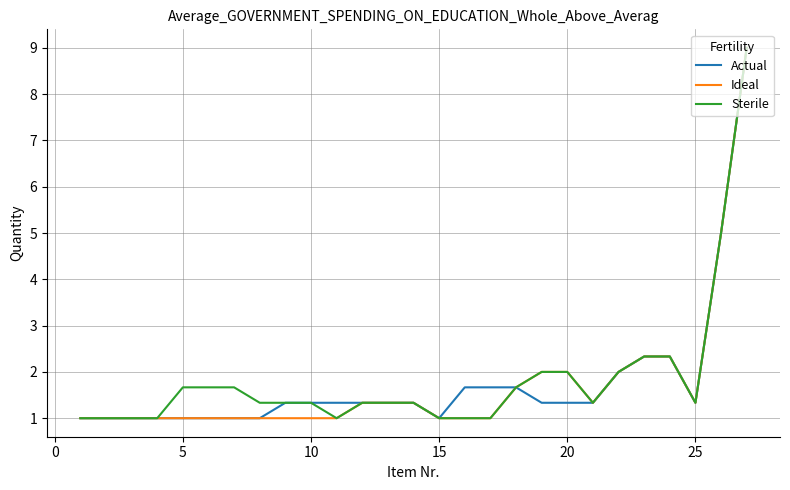

What is the smallest value displayed?

1.0